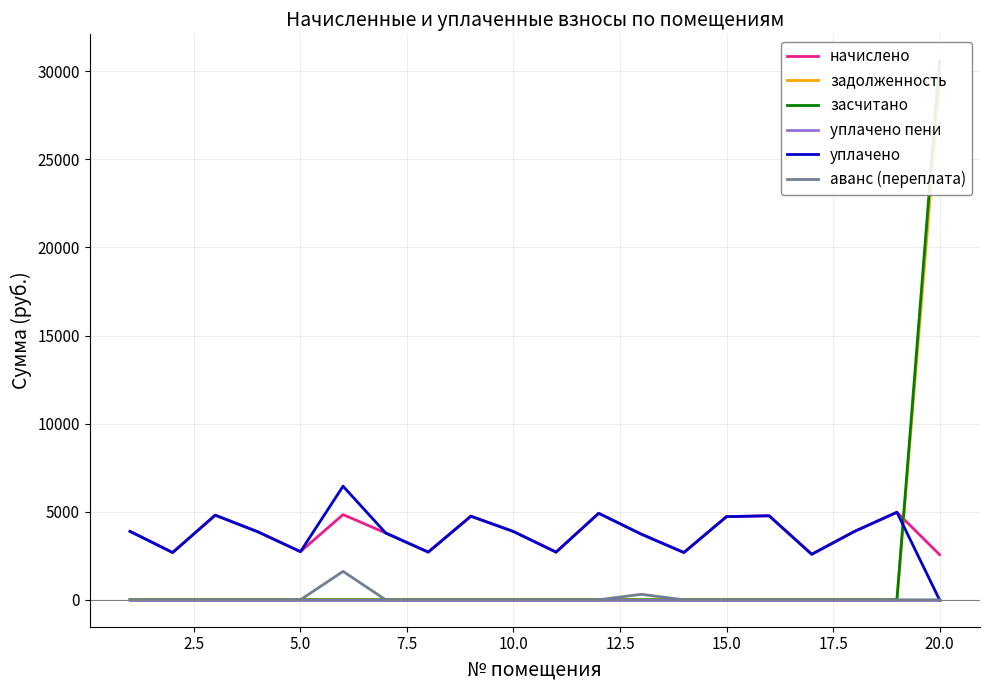

True or false: начислено and аванс (переплата) intersect in this chart.

False